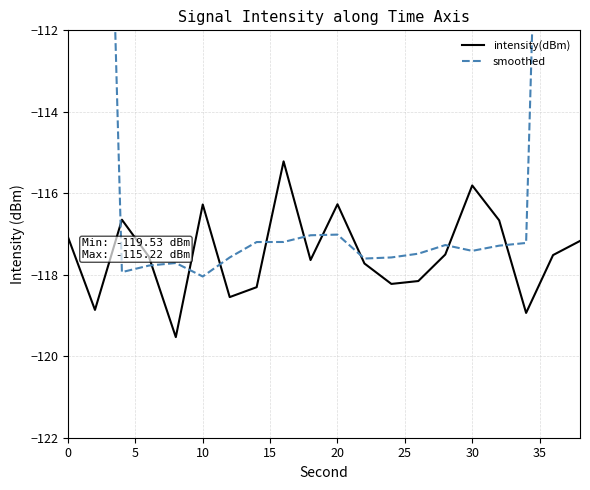

Is this an area chart (filled region under the line)?

No